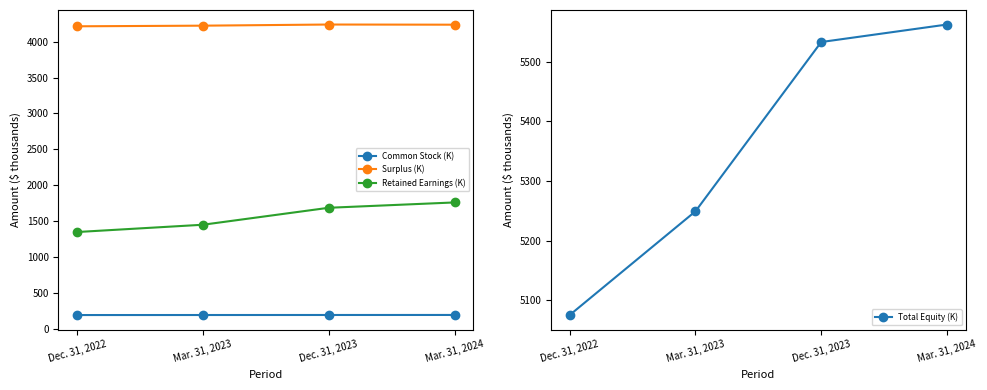

True or false: Retained Earnings (K) has more than 0 points higher than both neighbors.

False